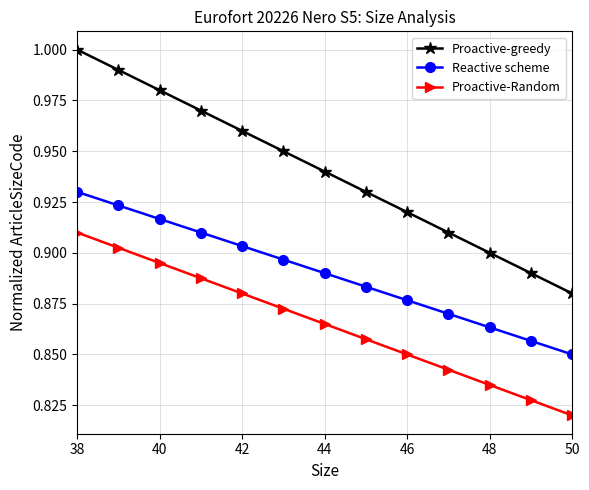

True or false: Proactive-Random and Proactive-greedy cross at least once.

False